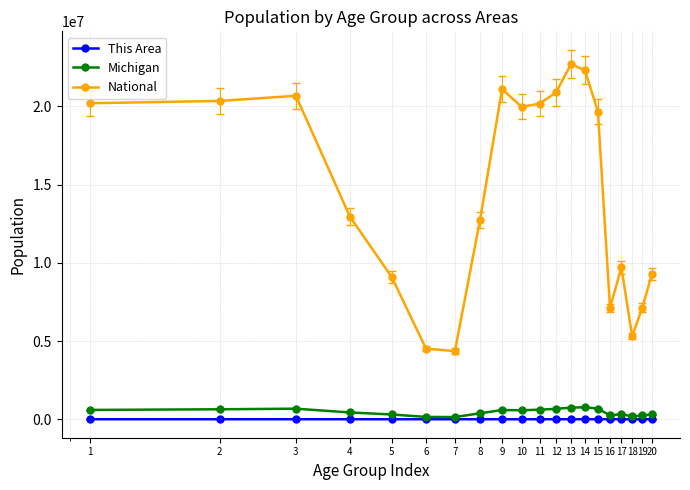

Which series has the widest spread of values?

National